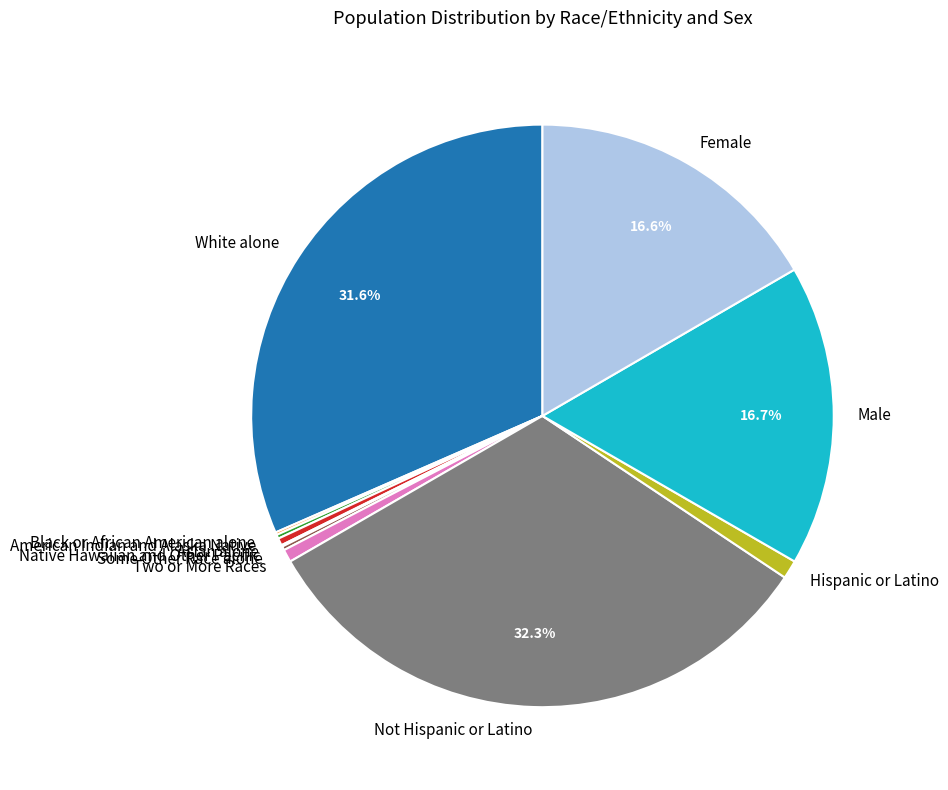

Which category has the biggest portion of the pie?

Not Hispanic or Latino